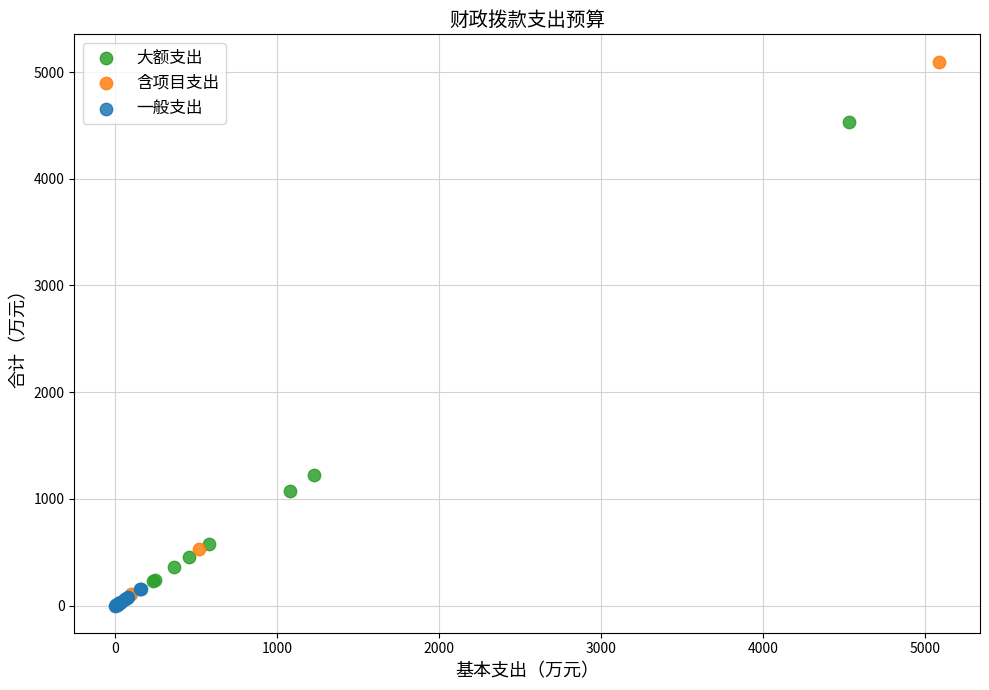

Which series reaches the maximum Y coordinate?

含项目支出